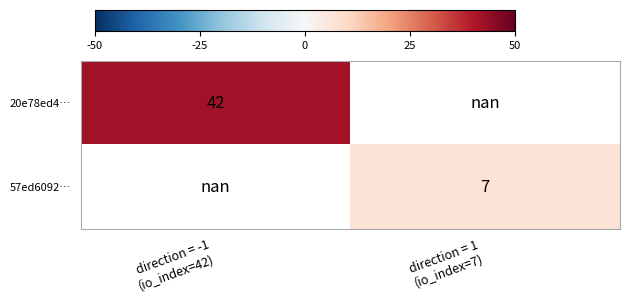

How many data points does each series have?

2